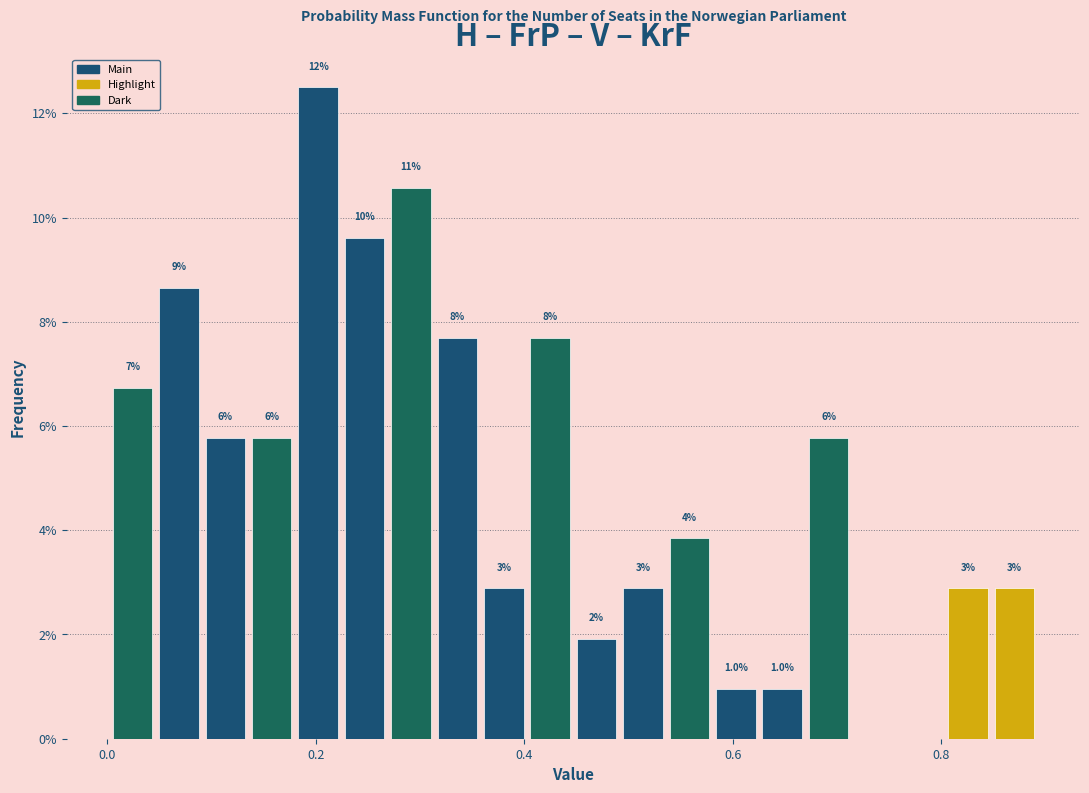

Read against the x-axis, roughly where is the centre of the tallest bar?

0.20